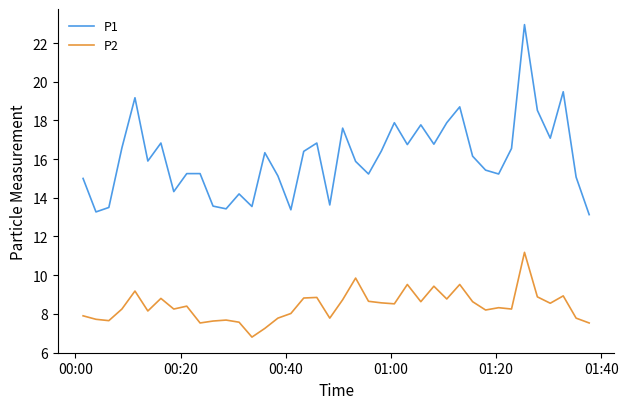

What is the highest value of the P2 series?

11.2